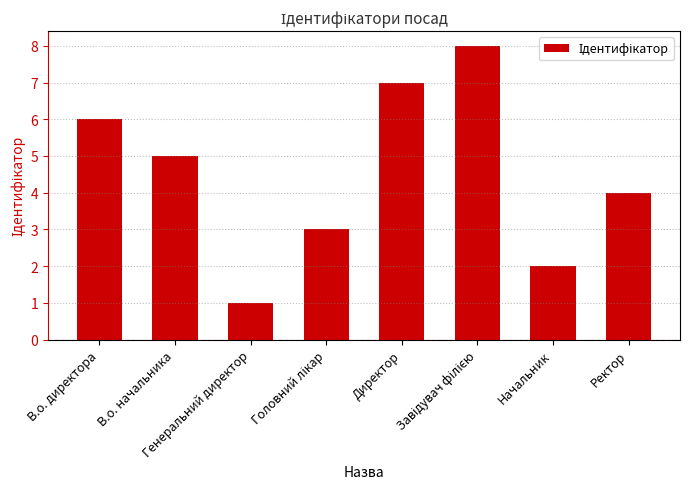

What is the minimum value shown in the chart?

1